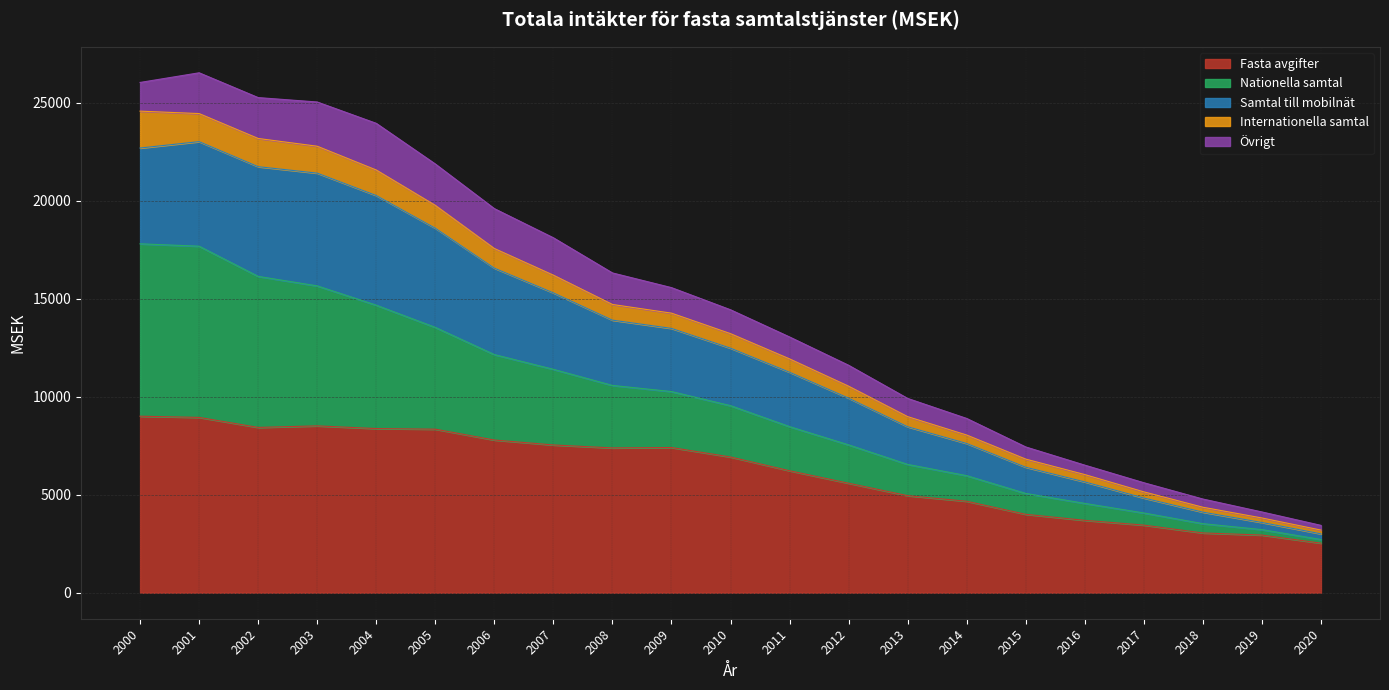

What is the total value across all series at 2012?

11609.1